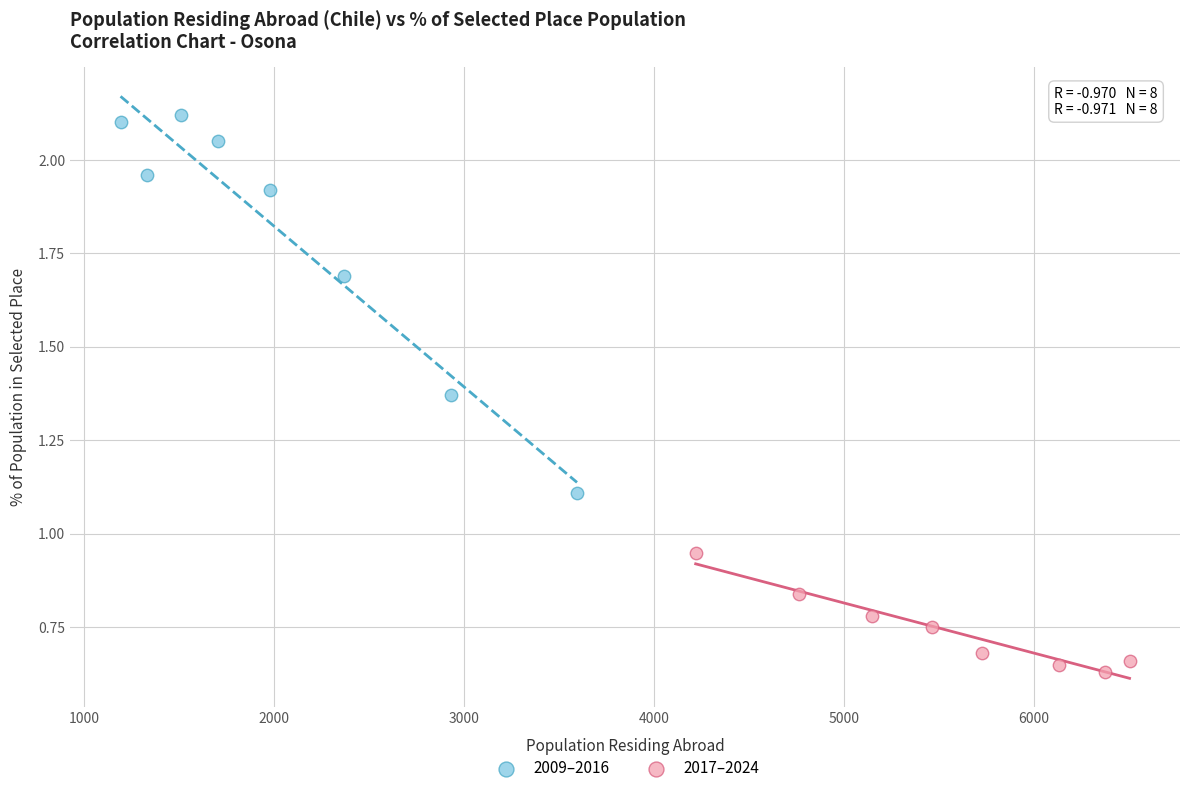

Which series has the largest Y range (max minus min)?

2009–2016